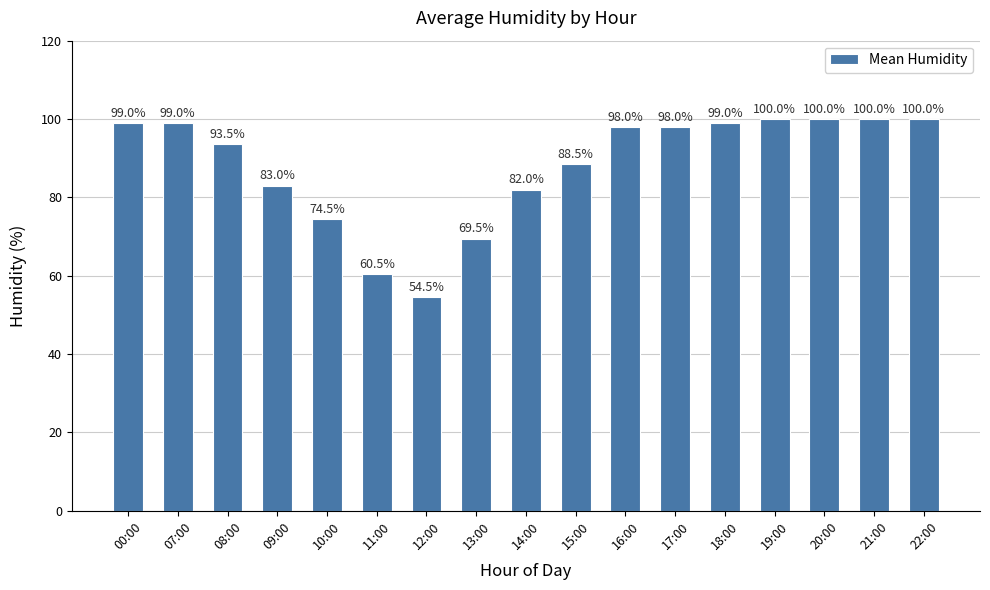

Between 13:00 and 07:00, which is larger?

07:00